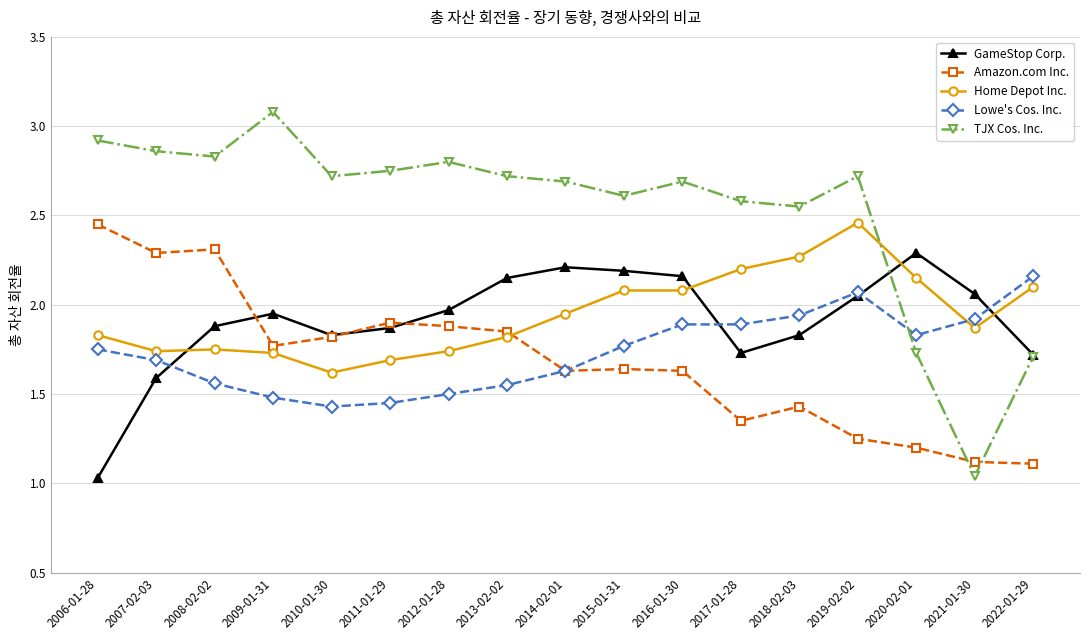

Does the chart display data point markers on the line(s)?

Yes